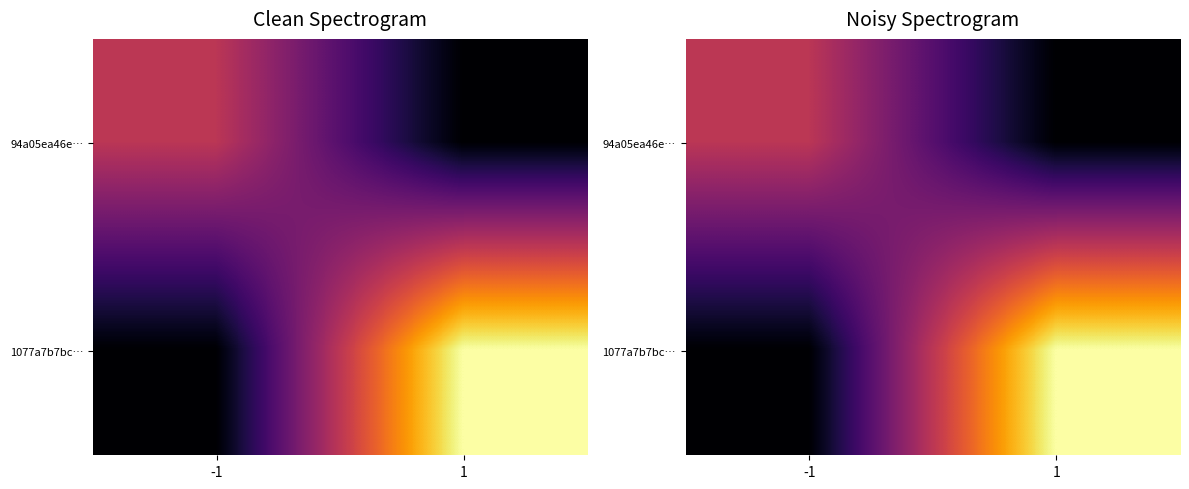

Which series has the largest total across all categories?

1077a7b7bc…